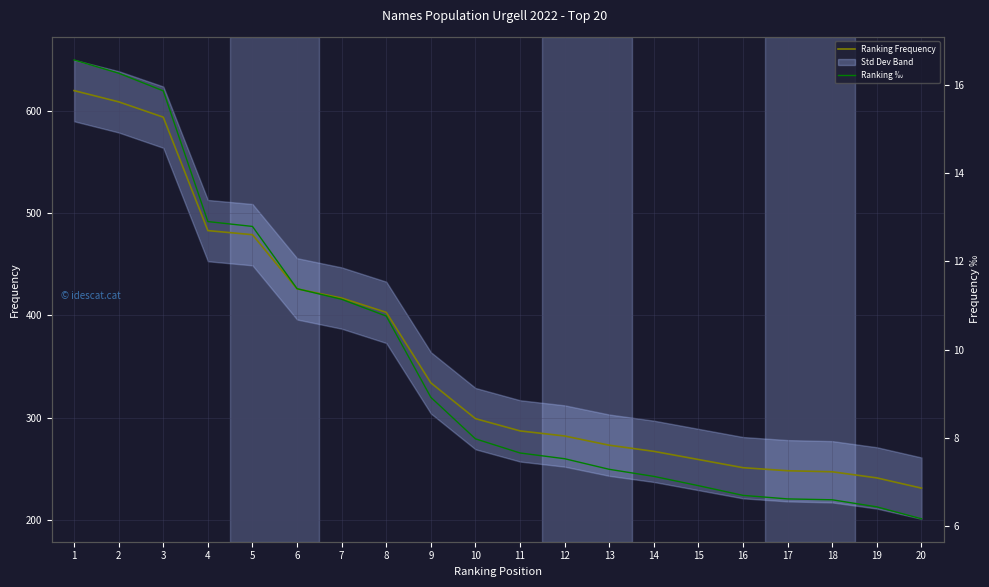

True or false: Ranking Frequency and Ranking ‰ intersect in this chart.

False